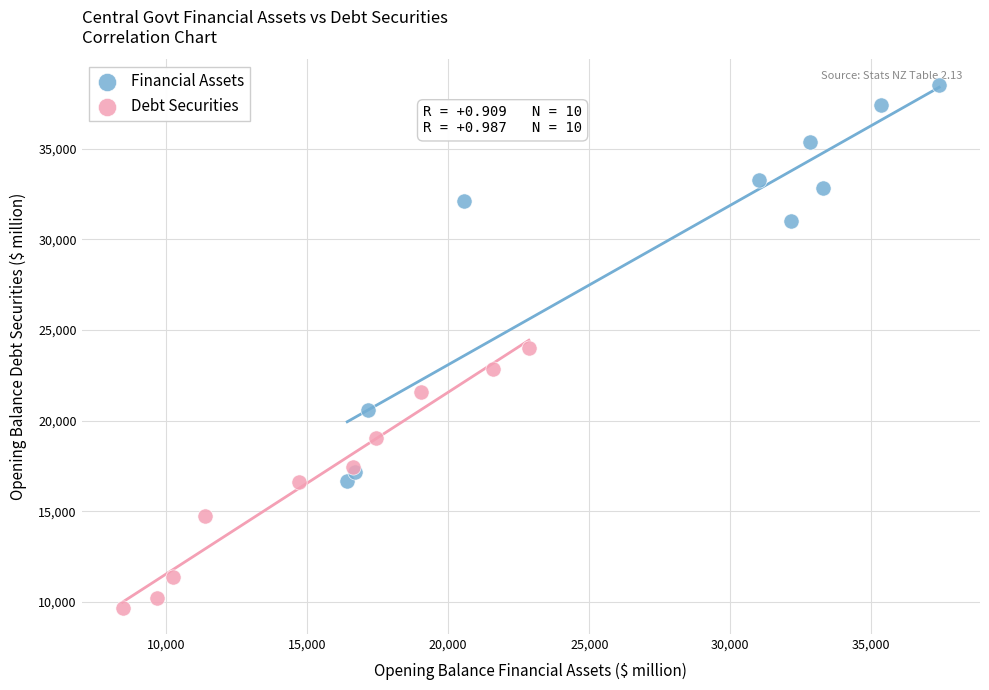

Which series has the widest spread of Y values?

Financial Assets